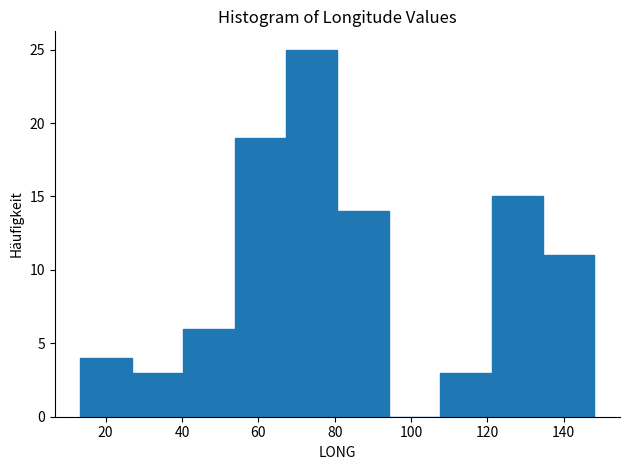

Reading left to right, list every bar in this chart as the range it spans on the x-axis followed by its height. Neither the bar edges nor the heights are printed on the chart, so give them approximately, as read against the axes.

14 to 26: 4
26 to 40: 3
40 to 54: 6
54 to 68: 19
68 to 80: 25
80 to 94: 14
94 to 108: 0
108 to 122: 3
122 to 134: 15
134 to 148: 11